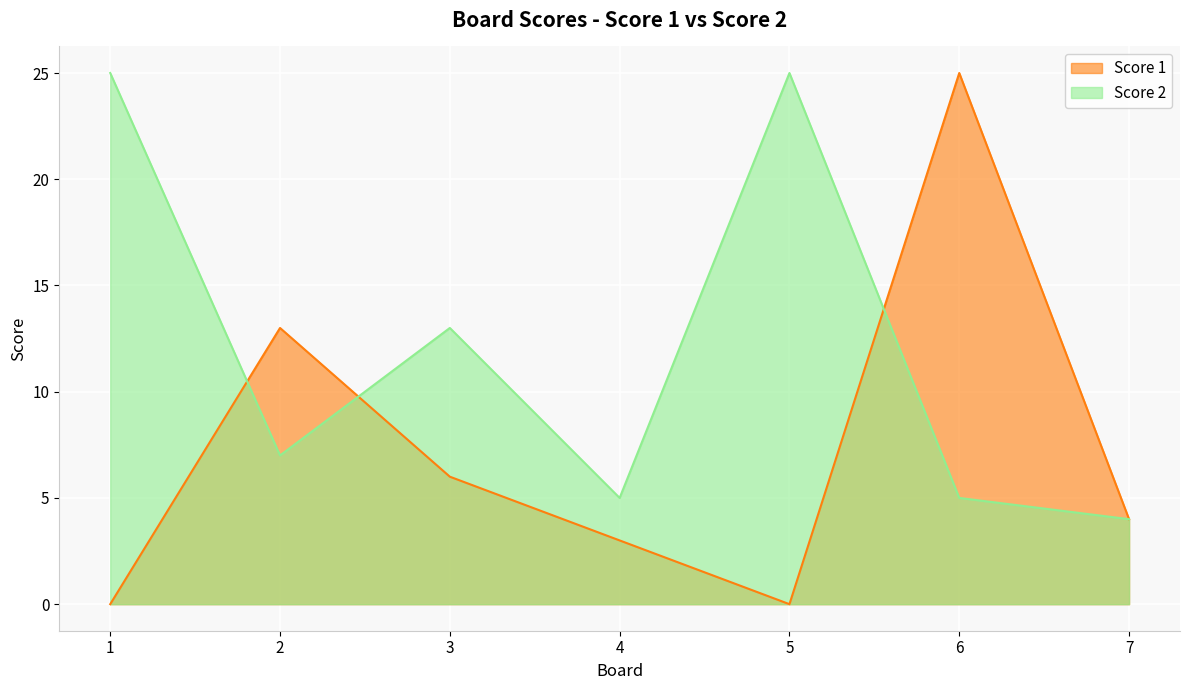

What is the difference between the maximum and minimum values in the Score 1 series?

25